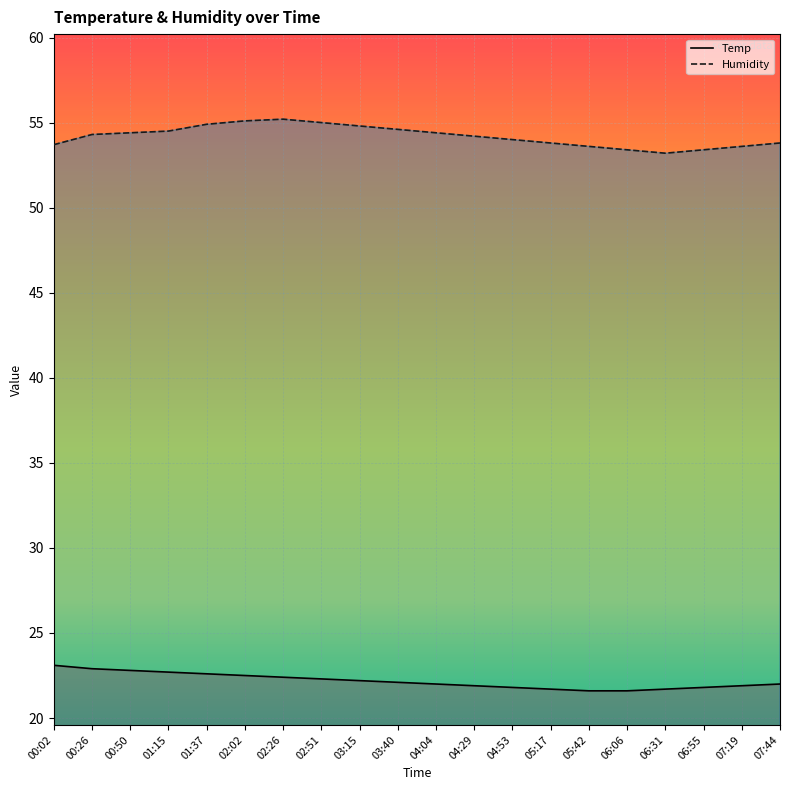

Count the Humidity values in the range 53 to 54.

9